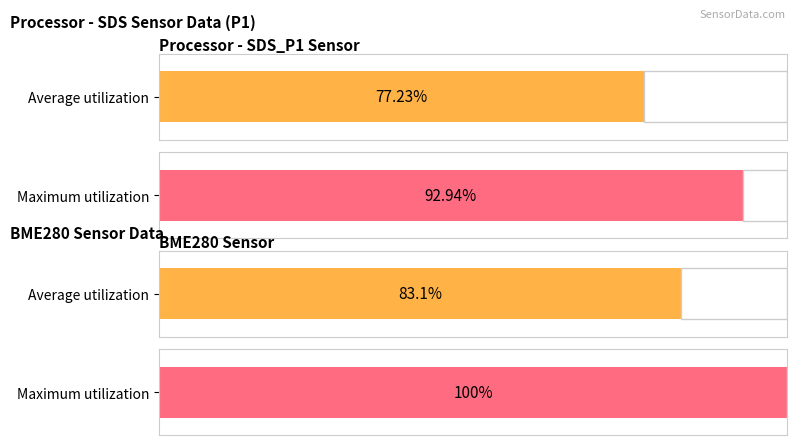

Which series has the largest total across all categories?

Maximum utilization